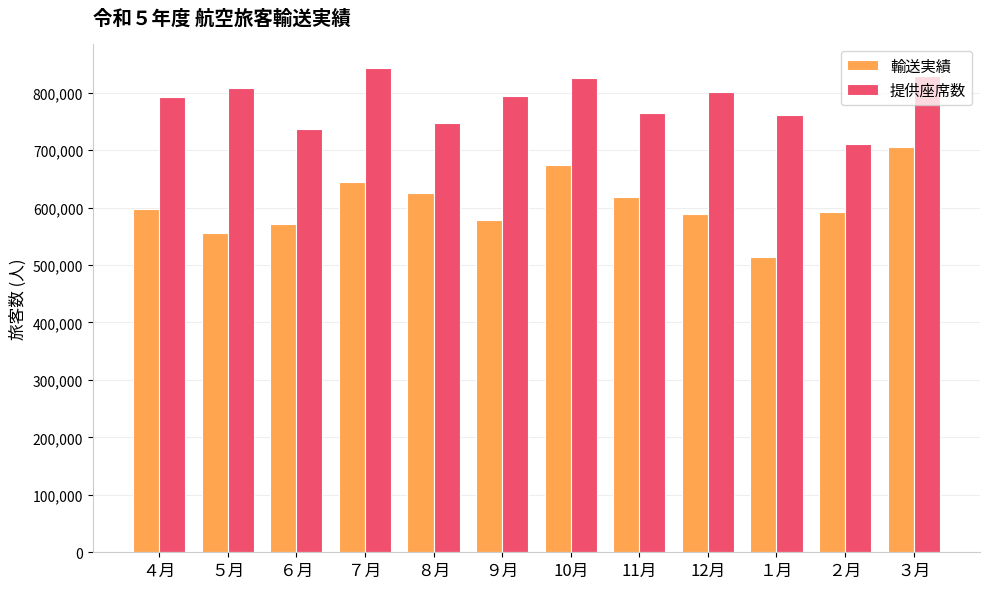

Which category has the lowest value across all series?

１月